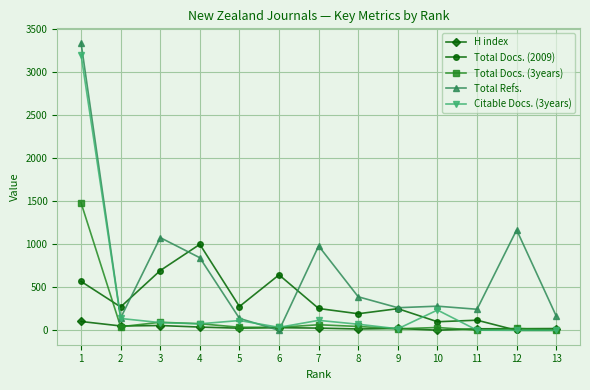

The Total Refs. series shows 3344 at 1. True or false?

True